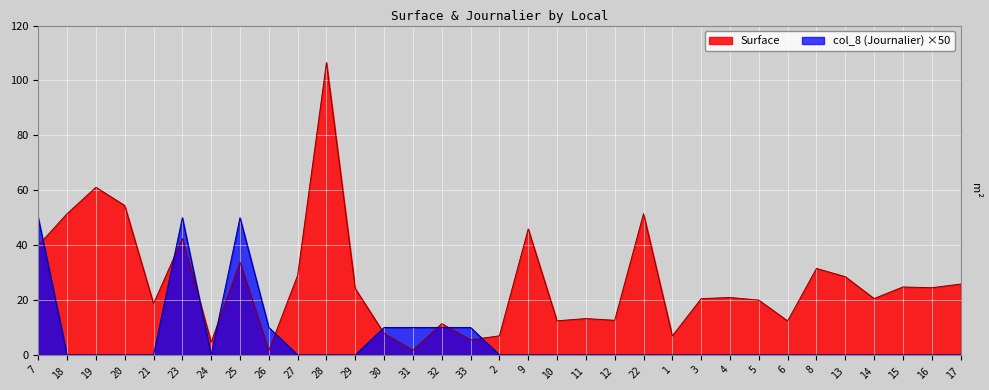

What is the difference between the second highest and minimum values in the Surface series?

59.5